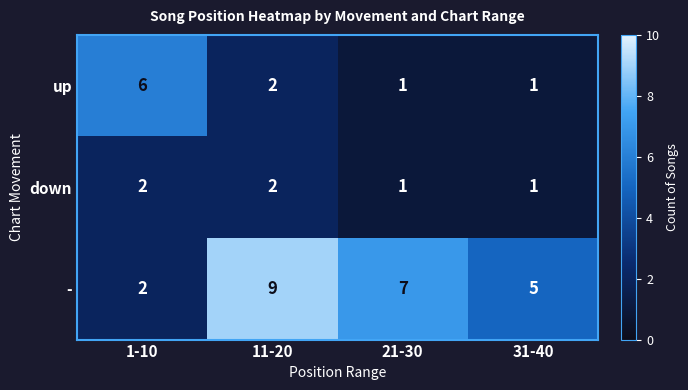

List the series in order of their overall mean, highest first.

-, up, down